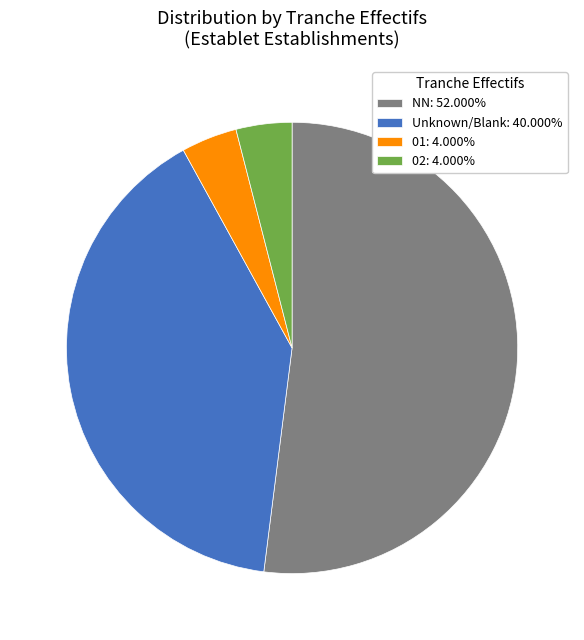

Combined, do Unknown/Blank: 40.000% and NN: 52.000% account for over 50%?

Yes